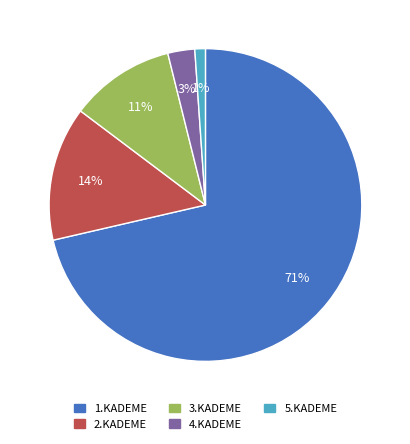

Rank the categories by value from highest to lowest.

1.KADEME, 2.KADEME, 3.KADEME, 4.KADEME, 5.KADEME